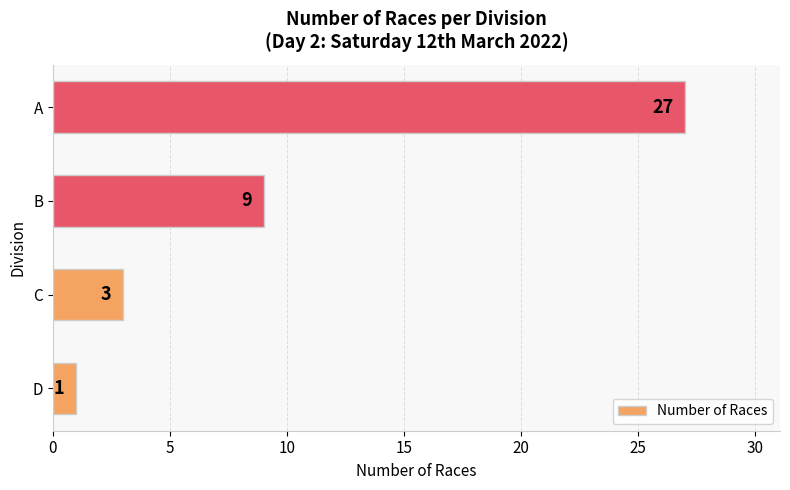

Approximately how many times larger is the value at B compared to D?

9.0